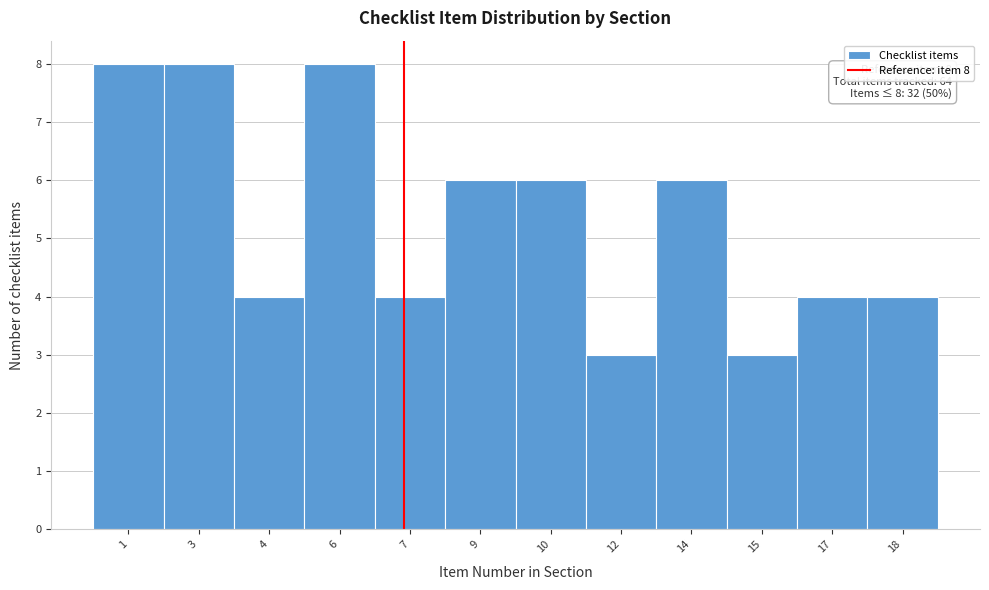

Reading left to right, extract all data points from this chart.

8	8	4	8	4	6	6	3	6	3	4	4